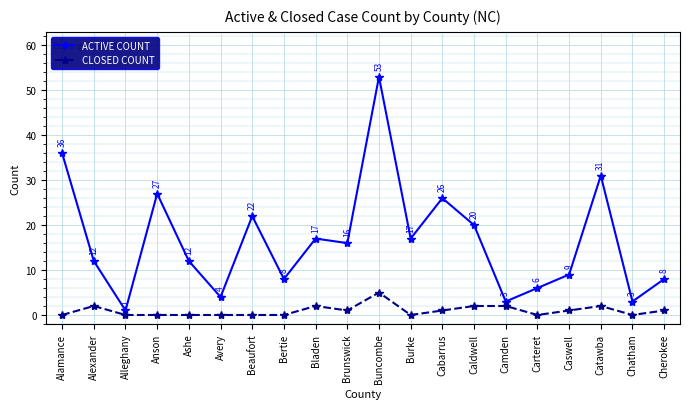

What is the difference between the highest and lowest values at Caldwell?

18